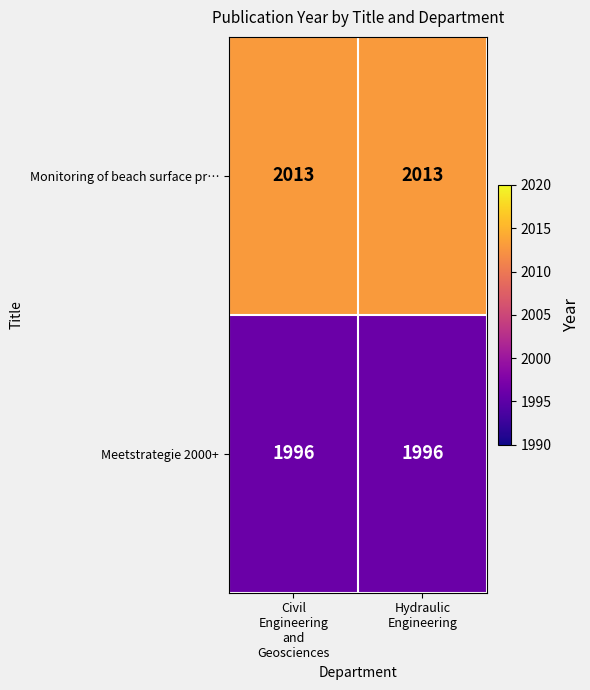

What is the minimum value for Meetstrategie 2000+?

1996